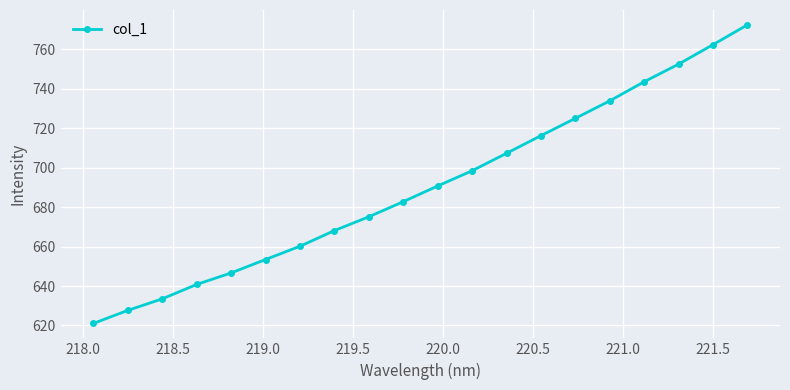

Reading left to right, list all the values displayed in this chart.

621.0	627.6	633.5	640.8	646.6	653.4	660.2	668.1	675.1	682.8	690.7	698.5	707.3	716.2	725.0	733.9	743.6	752.5	762.4	772.4